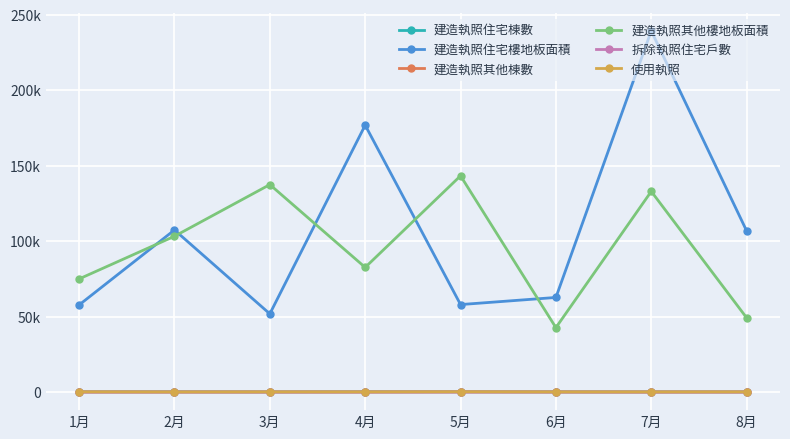

Reading right to left, transcribe all the data shown in this chart.

建造執照住宅棟數: 149	143	160	202	209	140	190	184
建造執照住宅樓地板面積: 106805	239309	62699	57985	176844	51843	107403	57740
建造執照其他棟數: 87	47	91	138	79	52	56	57
建造執照其他樓地板面積: 49218	132957	42703	143290	82608	137469	103243	74975
拆除執照住宅戶數: 11	17	16	13	7	36	30	20
使用執照: 144	122	113	214	133	149	99	185